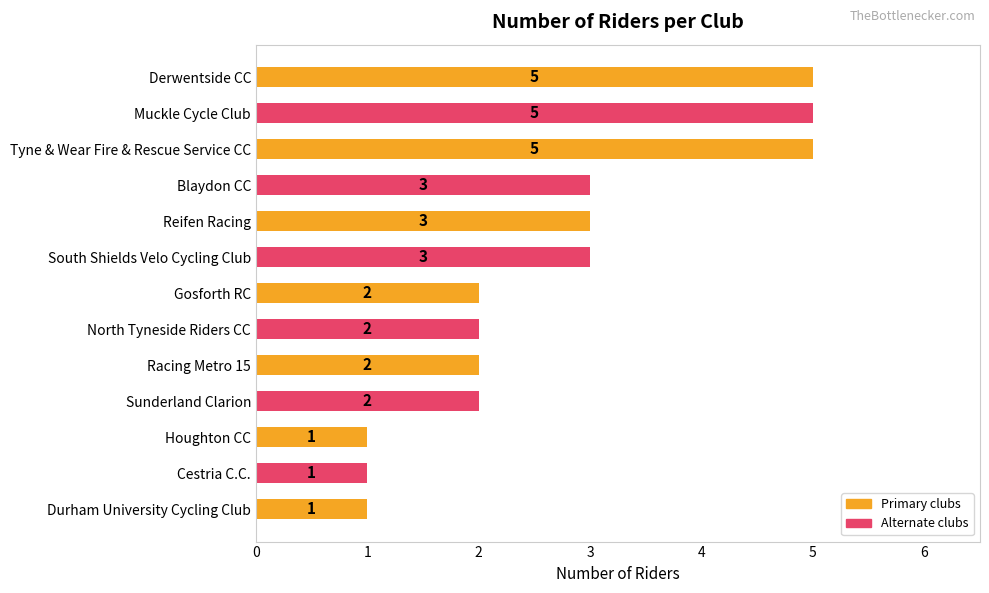

What is the greatest value displayed?

5